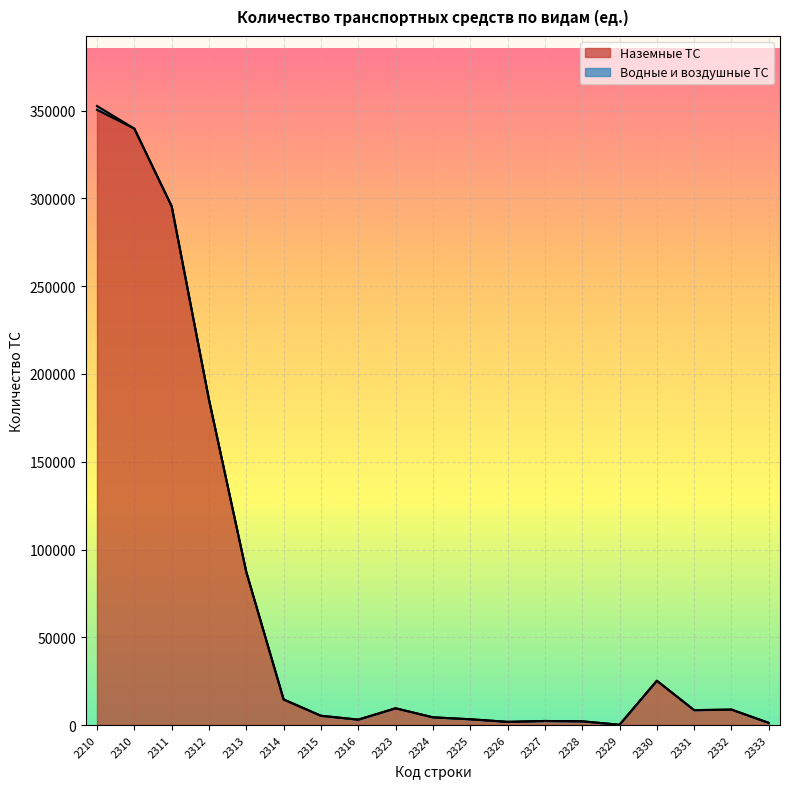

Reading left to right, list all the values displayed in this chart.

350477	339770	295545	185372	87192	14586	5306	3089	9566	4414	3314	1838	2326	2139	187	25264	8497	8823	1241